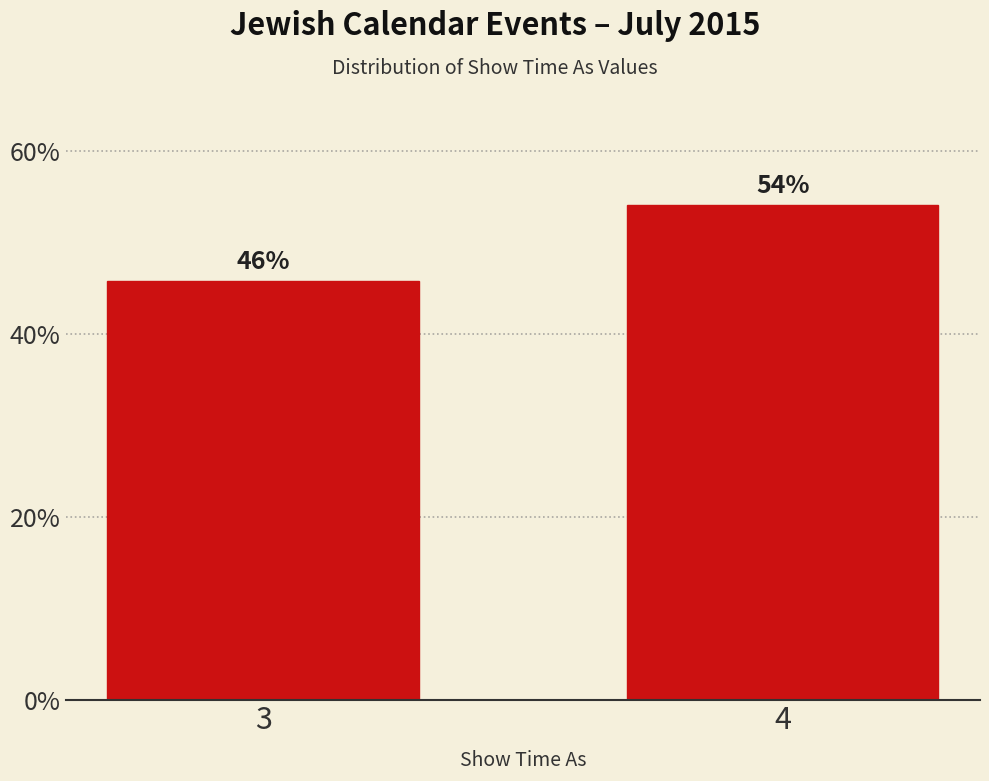

What is the value of the 1st bar from the left?

45.8